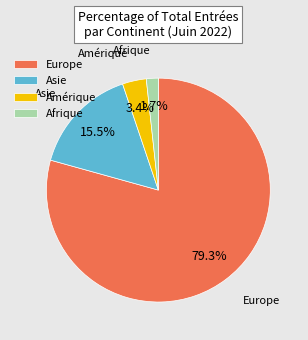

To the nearest percent, what percentage of the pie is Afrique?

2%